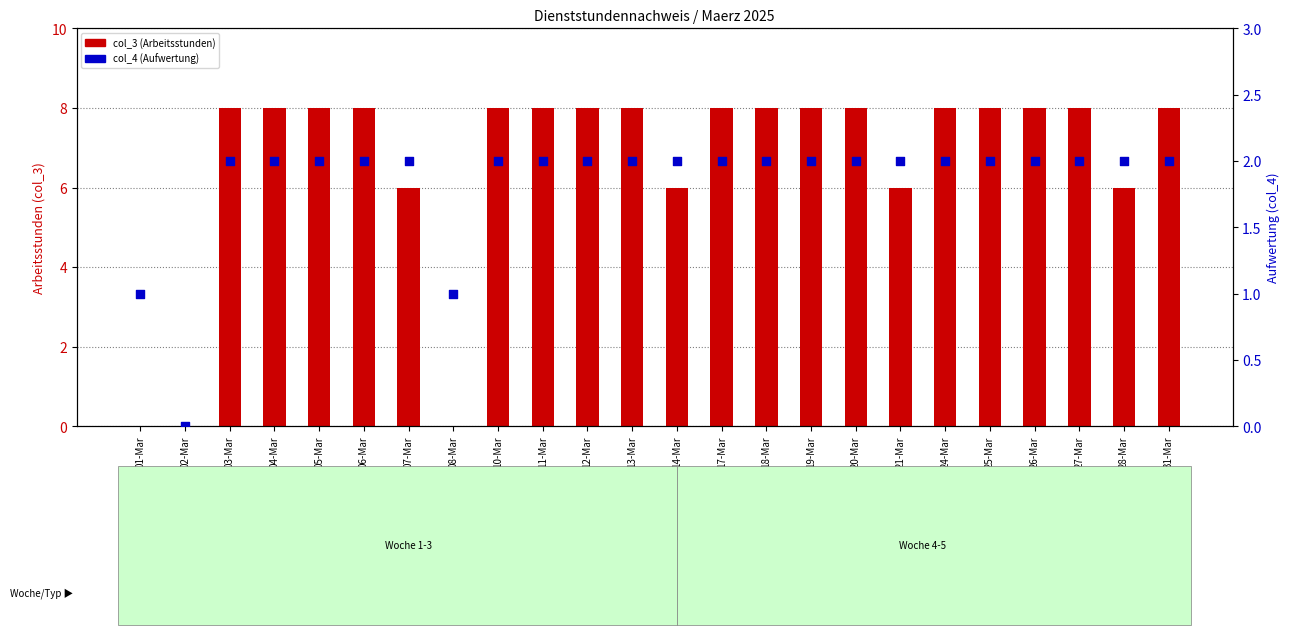

What is the total value across all series at 01-Mar?

1